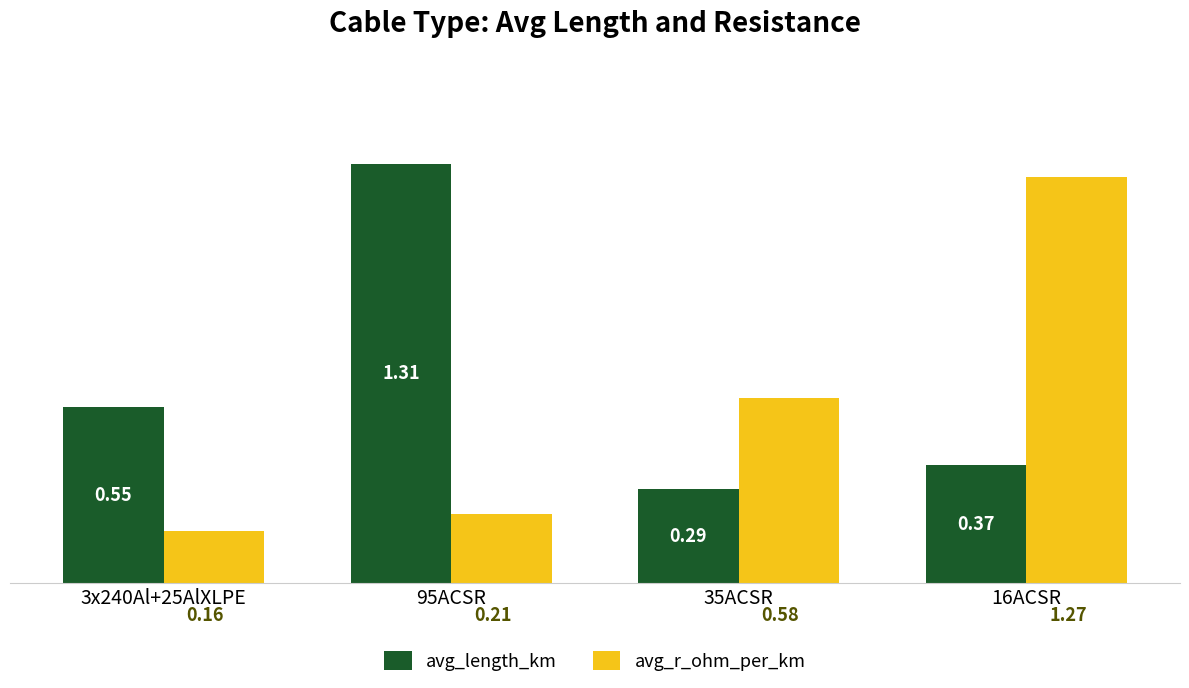

Does the chart contain stacked bars?

No